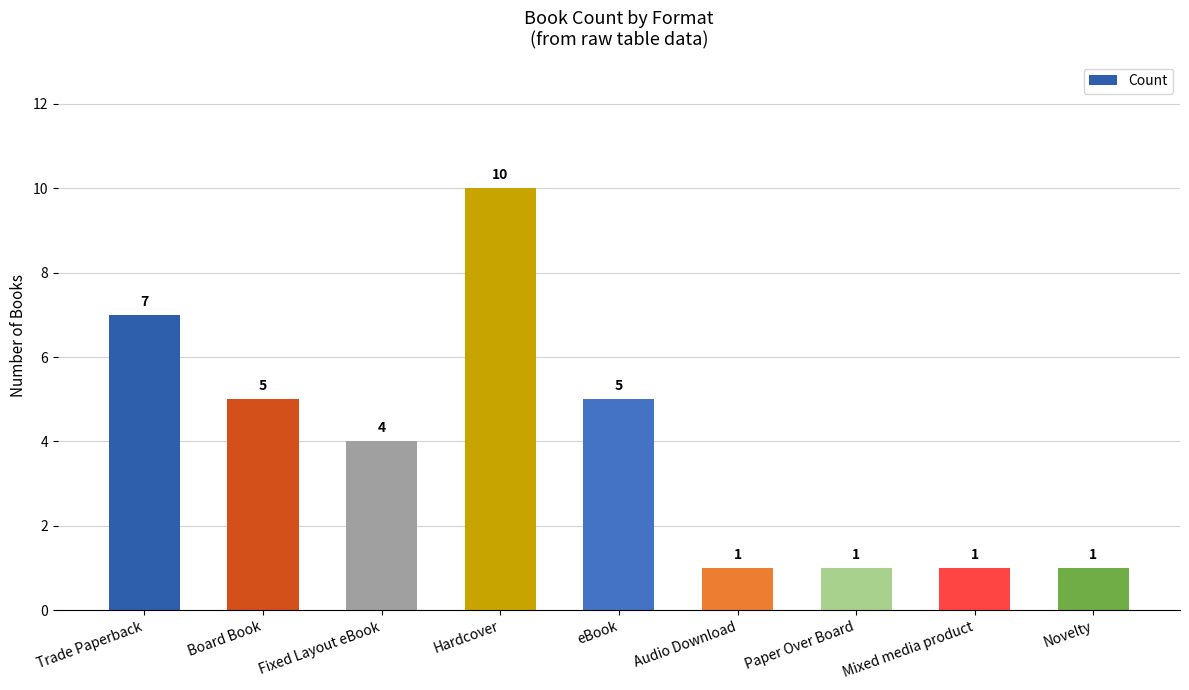

What is the approximate value at eBook?

5